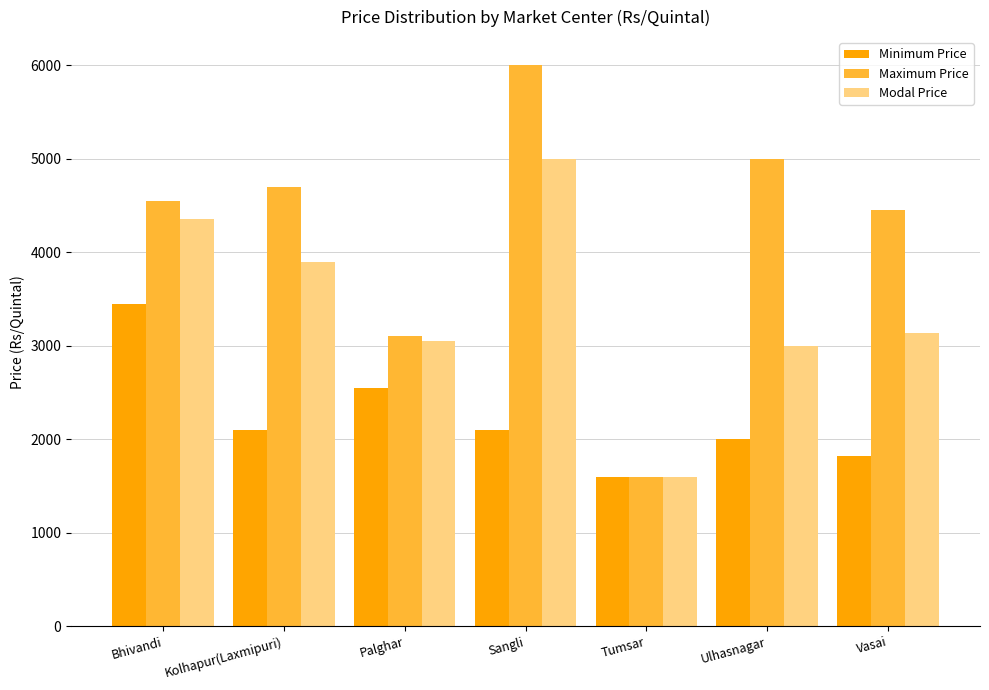

Which category has the lowest value in the Modal Price series?

Tumsar